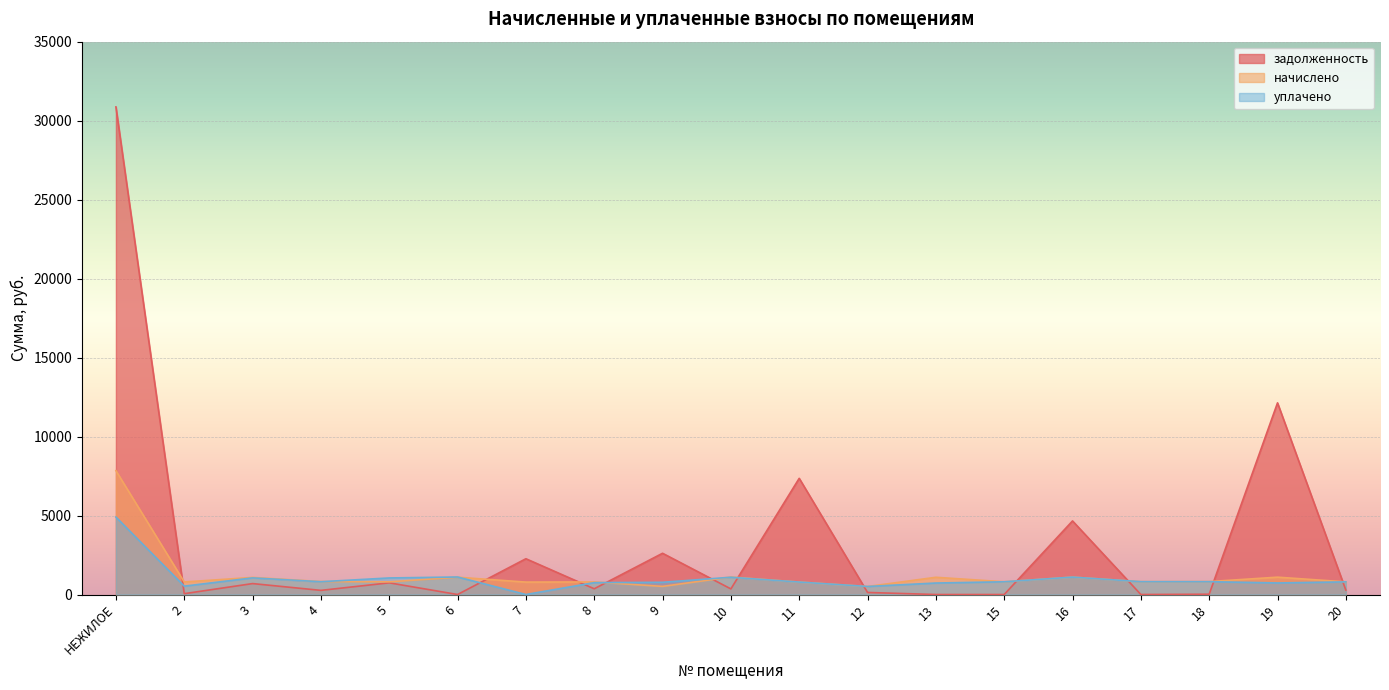

What is the total value across all series at 5?

2590.9